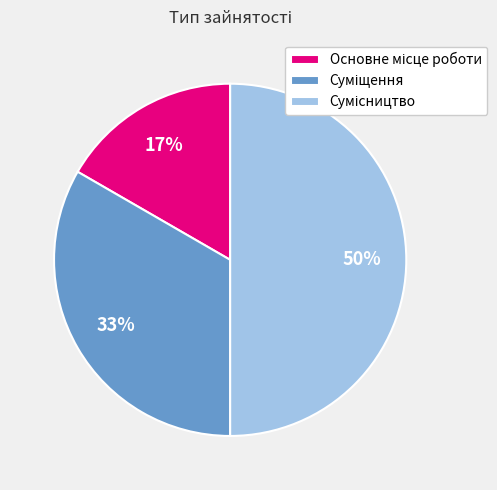

To the nearest percent, what is the difference between the largest and smallest slice percentages?

33%